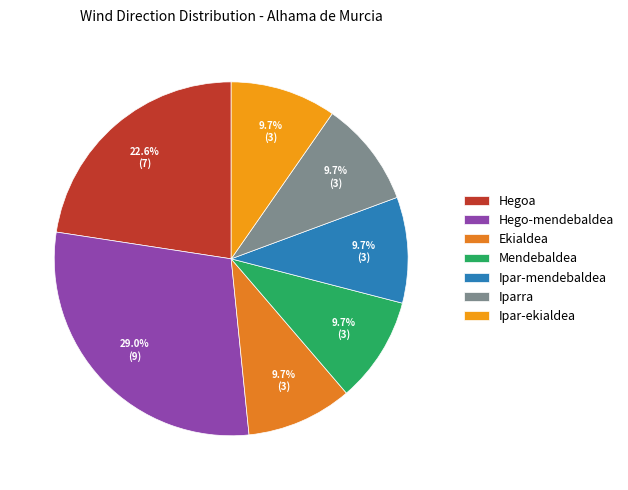

Count the number of slices in the pie.

7